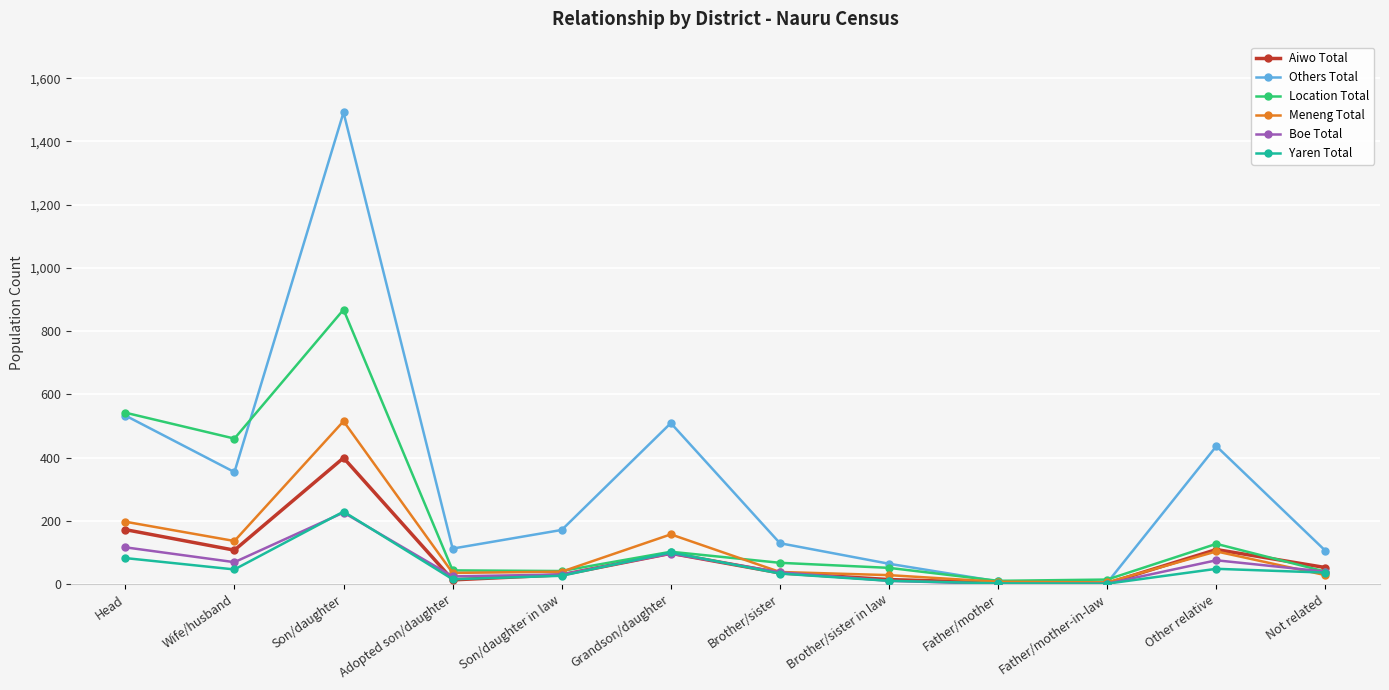

Is the value of Others Total at Father/mother-in-law greater than the value of Location Total at Son/daughter?

No